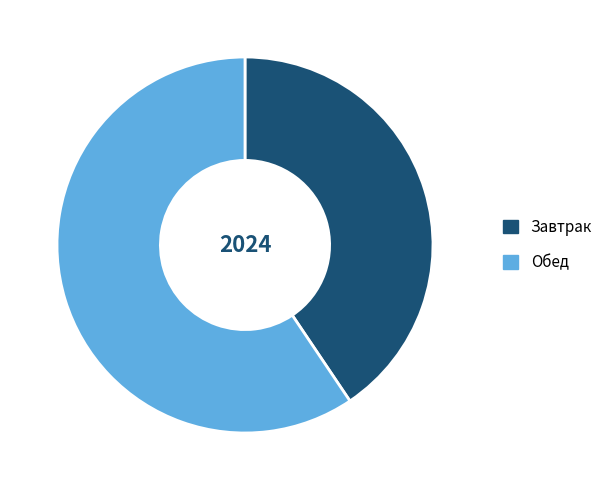

What is the largest slice in the pie chart?

Обед